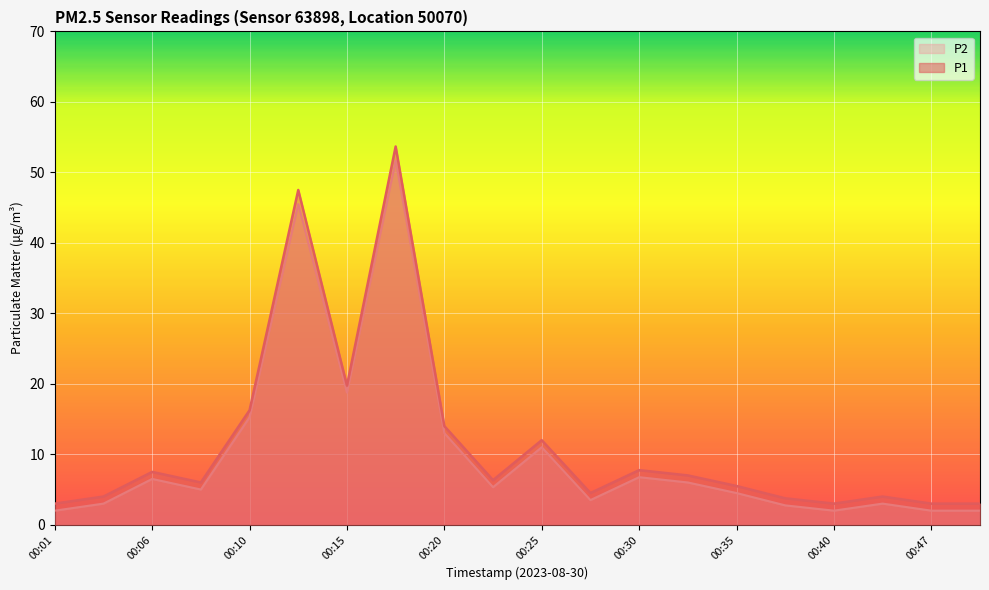

What is the difference between the maximum and minimum values in the P2 series?

49.7